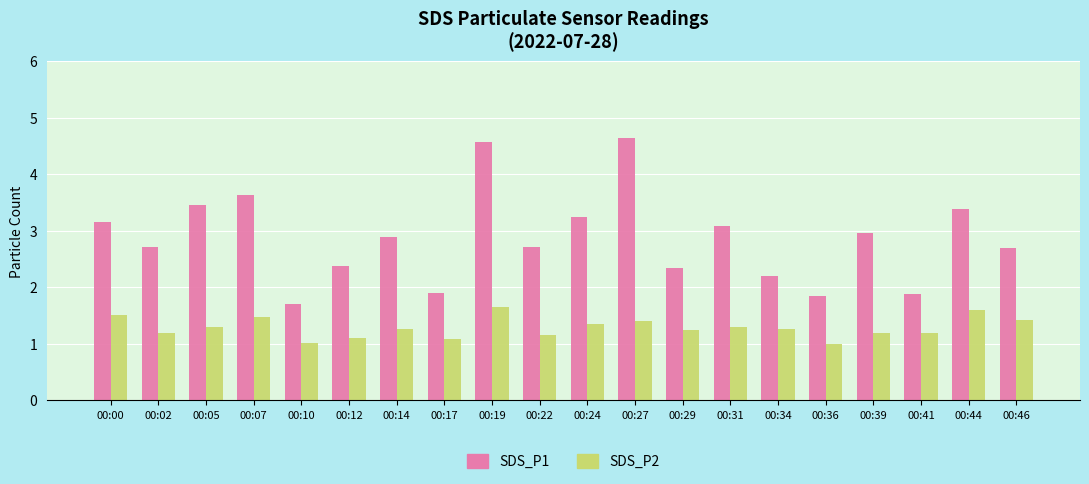

What is the average value of the SDS_P1 series?

2.9